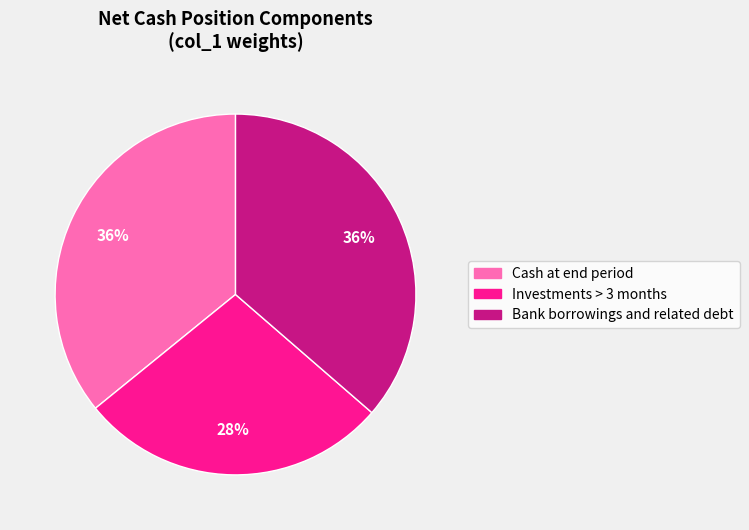

Between Investments > 3 months and Cash at end period, which is larger?

Cash at end period